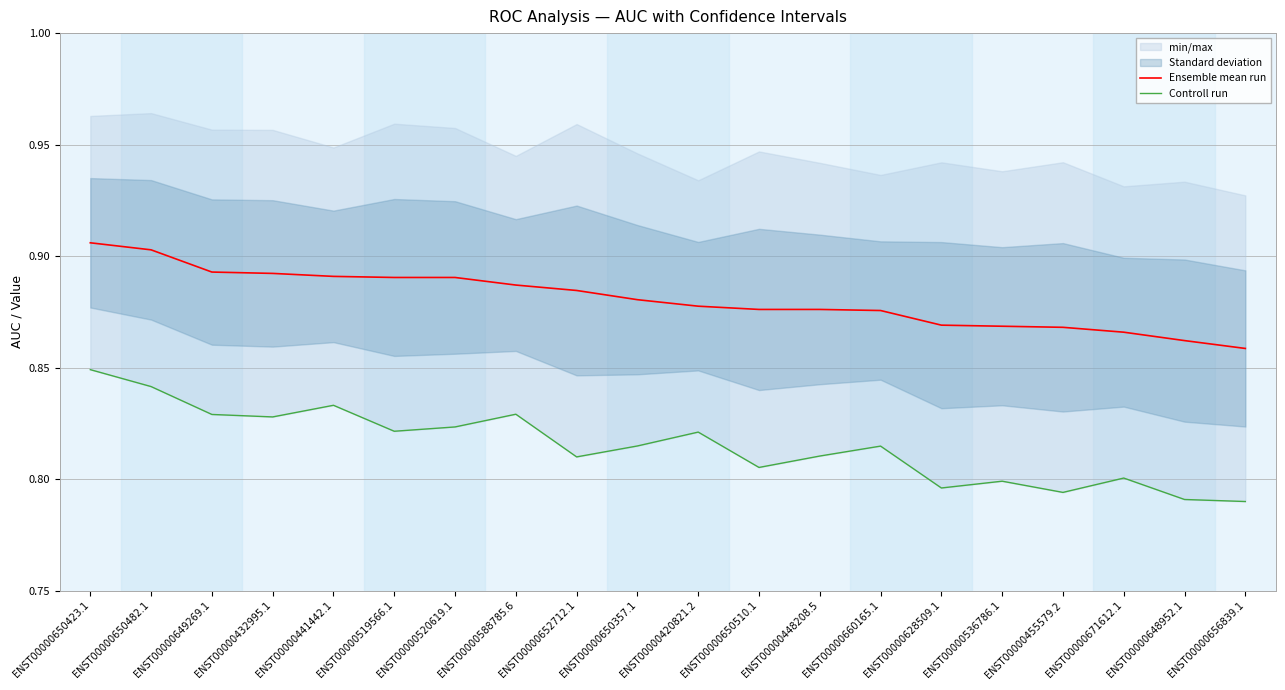

How many lines are shown in the chart?

2